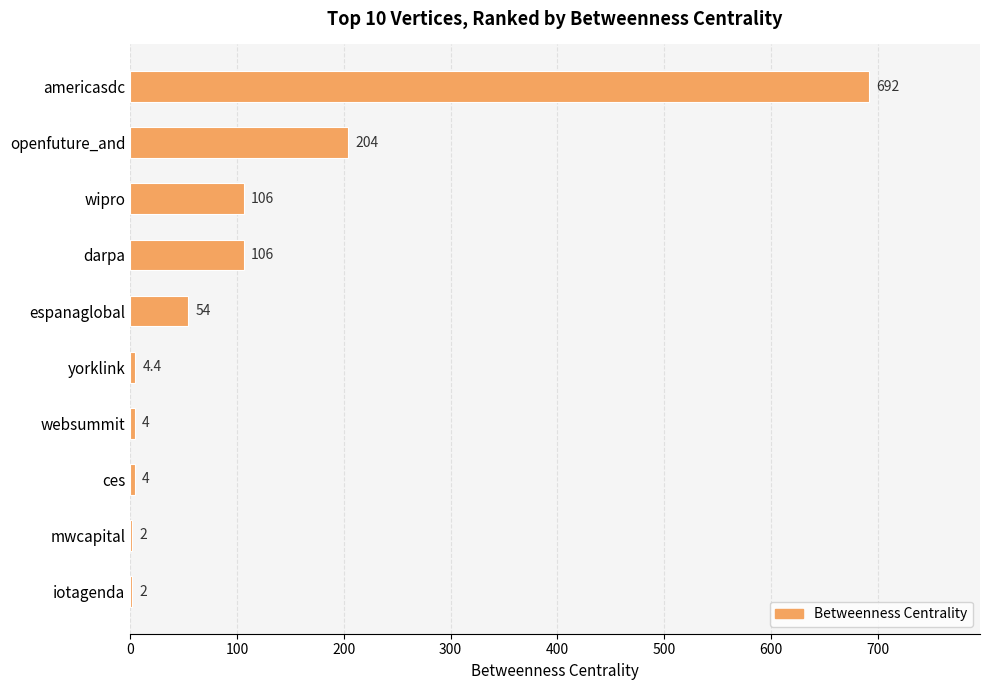

Is it true that the value at darpa is 68.4?

False